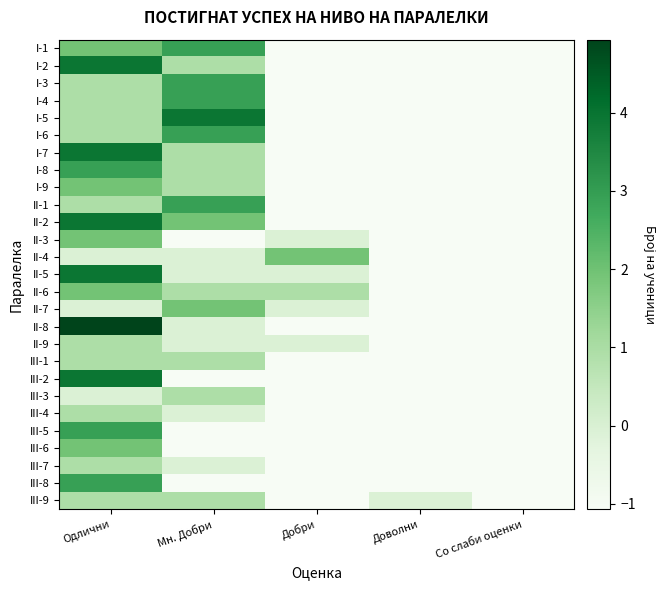

Reading right to left, list all the values displayed in this chart.

I-1: Со слаби оценки=-1.1	Доволни=-1.1	Добри=-1.1	Мн. Добри=2.9	Одлични=1.9
I-2: Со слаби оценки=-1.1	Доволни=-1.1	Добри=-1.1	Мн. Добри=0.9	Одлични=3.9
I-3: Со слаби оценки=-1.1	Доволни=-1.1	Добри=-1.1	Мн. Добри=2.9	Одлични=0.9
I-4: Со слаби оценки=-1.1	Доволни=-1.1	Добри=-1.1	Мн. Добри=2.9	Одлични=0.9
I-5: Со слаби оценки=-1.1	Доволни=-1.1	Добри=-1.1	Мн. Добри=3.9	Одлични=0.9
I-6: Со слаби оценки=-1.1	Доволни=-1.1	Добри=-1.1	Мн. Добри=2.9	Одлични=0.9
I-7: Со слаби оценки=-1.1	Доволни=-1.1	Добри=-1.1	Мн. Добри=0.9	Одлични=3.9
I-8: Со слаби оценки=-1.1	Доволни=-1.1	Добри=-1.1	Мн. Добри=0.9	Одлични=2.9
I-9: Со слаби оценки=-1.1	Доволни=-1.1	Добри=-1.1	Мн. Добри=0.9	Одлични=1.9
II-1: Со слаби оценки=-1.1	Доволни=-1.1	Добри=-1.1	Мн. Добри=2.9	Одлични=0.9
II-2: Со слаби оценки=-1.1	Доволни=-1.1	Добри=-1.1	Мн. Добри=1.9	Одлични=3.9
II-3: Со слаби оценки=-1.1	Доволни=-1.1	Добри=-0.1	Мн. Добри=-1.1	Одлични=1.9
II-4: Со слаби оценки=-1.1	Доволни=-1.1	Добри=1.9	Мн. Добри=-0.1	Одлични=-0.1
II-5: Со слаби оценки=-1.1	Доволни=-1.1	Добри=-0.1	Мн. Добри=-0.1	Одлични=3.9
II-6: Со слаби оценки=-1.1	Доволни=-1.1	Добри=0.9	Мн. Добри=0.9	Одлични=1.9
II-7: Со слаби оценки=-1.1	Доволни=-1.1	Добри=-0.1	Мн. Добри=1.9	Одлични=-0.1
II-8: Со слаби оценки=-1.1	Доволни=-1.1	Добри=-1.1	Мн. Добри=-0.1	Одлични=4.9
II-9: Со слаби оценки=-1.1	Доволни=-1.1	Добри=-0.1	Мн. Добри=-0.1	Одлични=0.9
III-1: Со слаби оценки=-1.1	Доволни=-1.1	Добри=-1.1	Мн. Добри=0.9	Одлични=0.9
III-2: Со слаби оценки=-1.1	Доволни=-1.1	Добри=-1.1	Мн. Добри=-1.1	Одлични=3.9
III-3: Со слаби оценки=-1.1	Доволни=-1.1	Добри=-1.1	Мн. Добри=0.9	Одлични=-0.1
III-4: Со слаби оценки=-1.1	Доволни=-1.1	Добри=-1.1	Мн. Добри=-0.1	Одлични=0.9
III-5: Со слаби оценки=-1.1	Доволни=-1.1	Добри=-1.1	Мн. Добри=-1.1	Одлични=2.9
III-6: Со слаби оценки=-1.1	Доволни=-1.1	Добри=-1.1	Мн. Добри=-1.1	Одлични=1.9
III-7: Со слаби оценки=-1.1	Доволни=-1.1	Добри=-1.1	Мн. Добри=-0.1	Одлични=0.9
III-8: Со слаби оценки=-1.1	Доволни=-1.1	Добри=-1.1	Мн. Добри=-1.1	Одлични=2.9
III-9: Со слаби оценки=-1.1	Доволни=-0.1	Добри=-1.1	Мн. Добри=0.9	Одлични=0.9